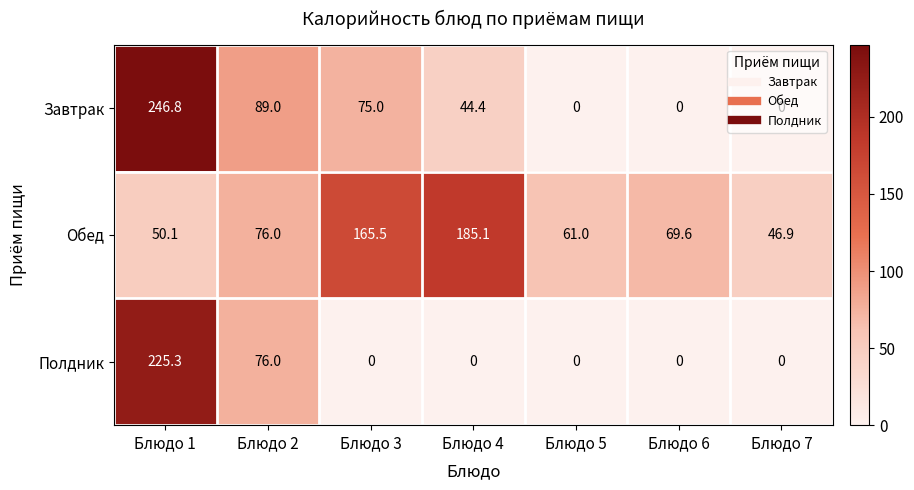

How many Полдник values are between 0 and 76?

6